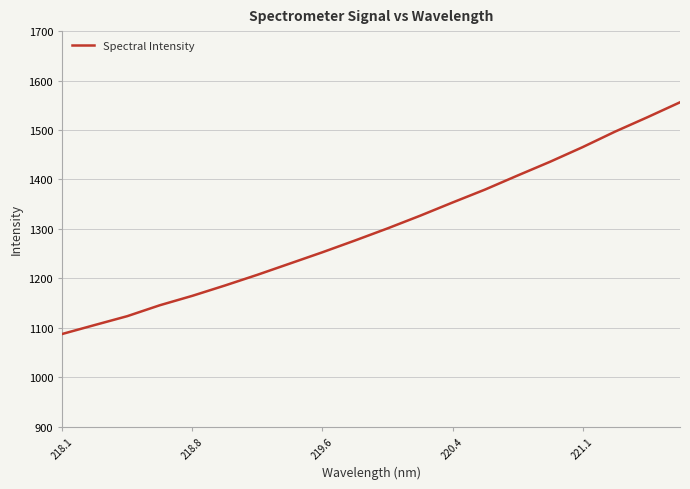

How many series are shown in this chart?

1